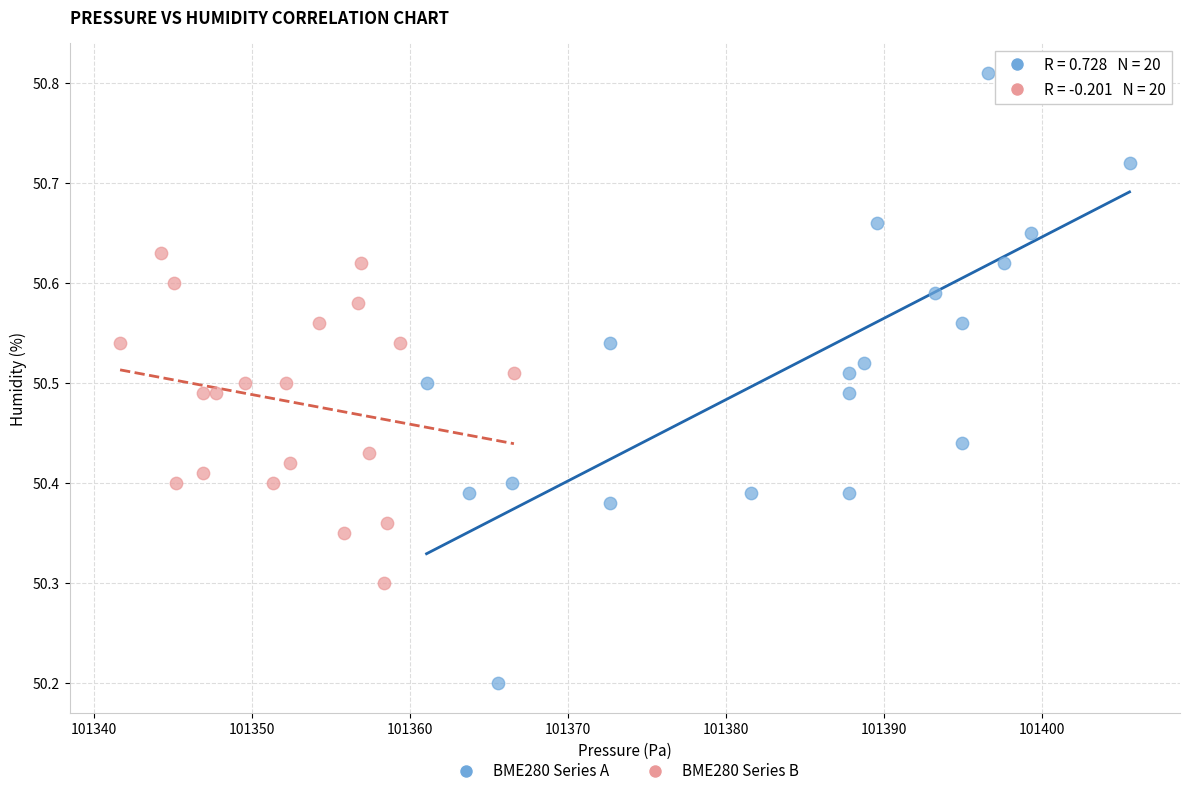

Which series contains the highest Y value?

BME280 Series A